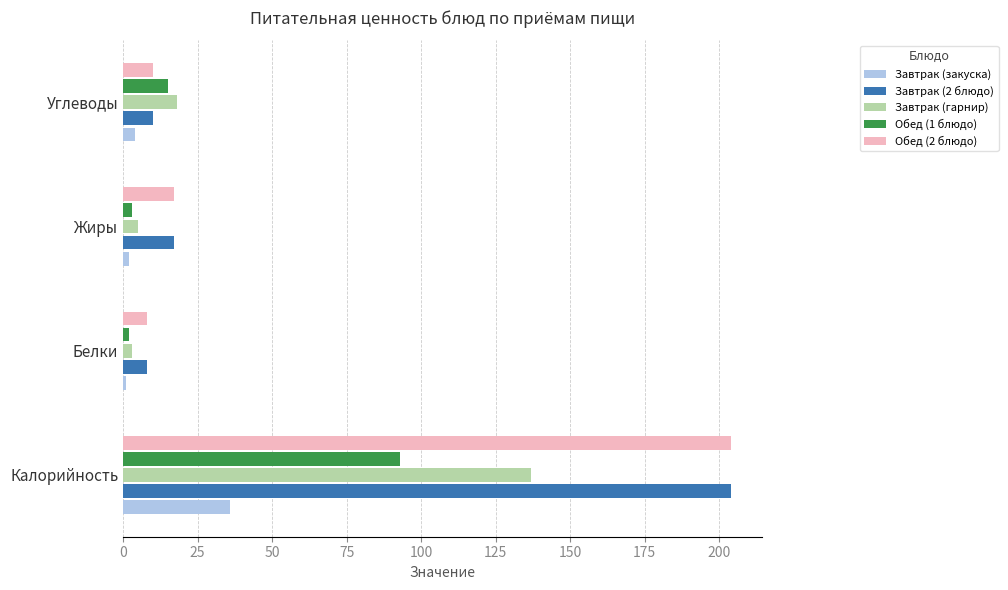

Is it true that Обед (1 блюдо) equals 93 at Калорийность?

True